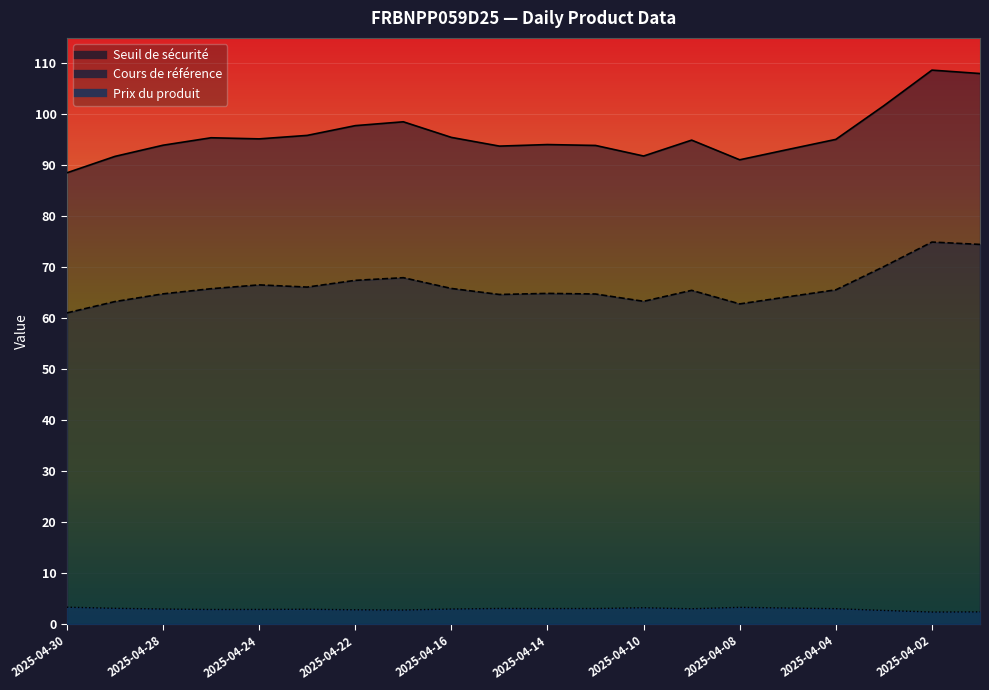

True or false: Cours de référence has a value of 62.8 at 2025-04-08.

True